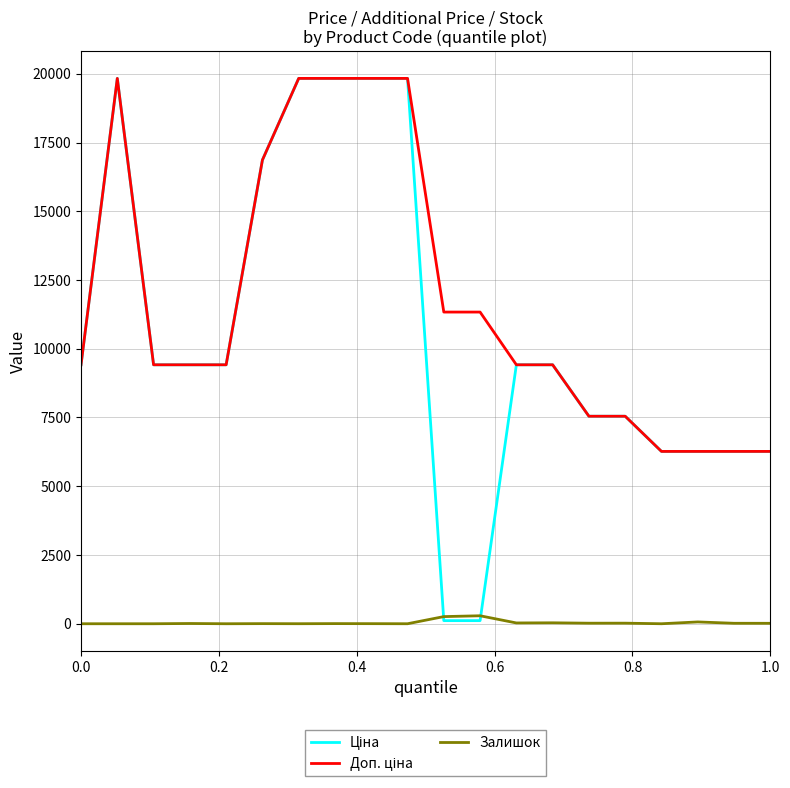

Reading left to right, what are all the values shown in this chart?

Ціна: 9416.9	19831.1	9416.9	9416.9	9416.9	16863.2	19831.1	19831.1	19831.1	19831.1	113.3	113.3	9416.9	9416.9	7545.9	7545.9	6266.7	6266.7	6266.7	6266.7
Доп. ціна: 9416.9	19831.1	9416.9	9416.9	9416.9	16863.2	19831.1	19831.1	19831.1	19831.1	11334.0	11334.0	9416.9	9416.9	7545.9	7545.9	6266.7	6266.7	6266.7	6266.7
Залишок: 0.0	0.0	0.0	9.0	0.0	4.0	1.0	5.0	3.0	0.0	260.0	290.0	29.0	34.0	20.0	21.0	0.0	66.0	17.0	16.0